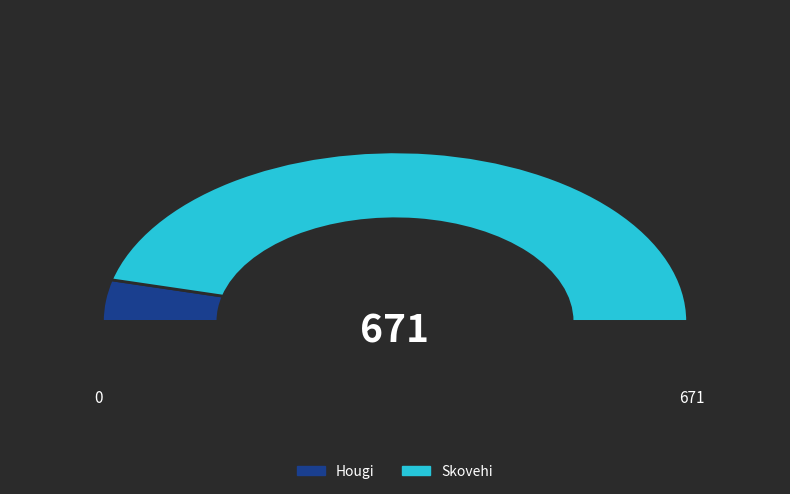

What is the smallest slice in the pie chart?

Hougi